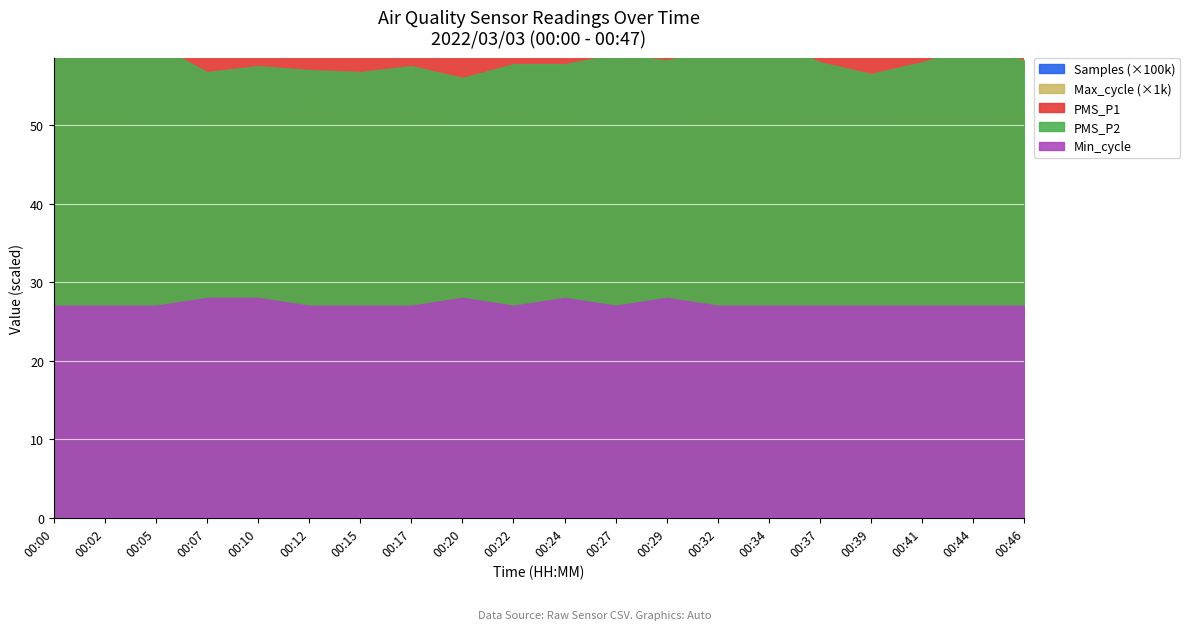

Between 00:24 and 00:07, which is larger?

00:24